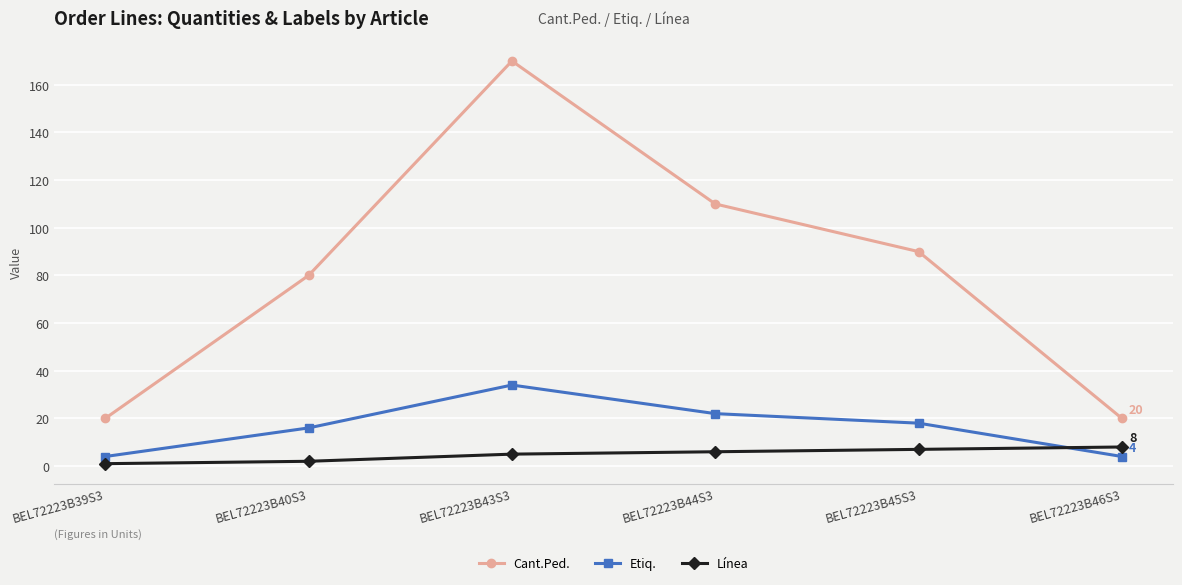

What is the value of the Etiq. point at the 2nd from the left?

16